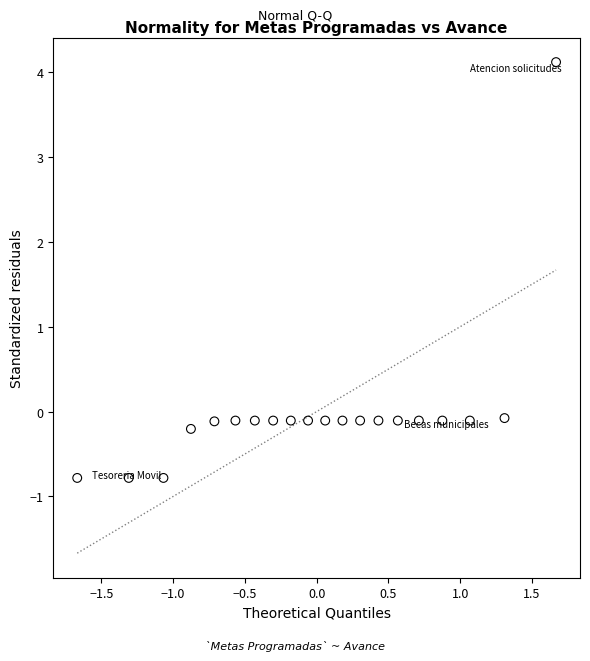

What is the range of X values (max minus min)?

3.3